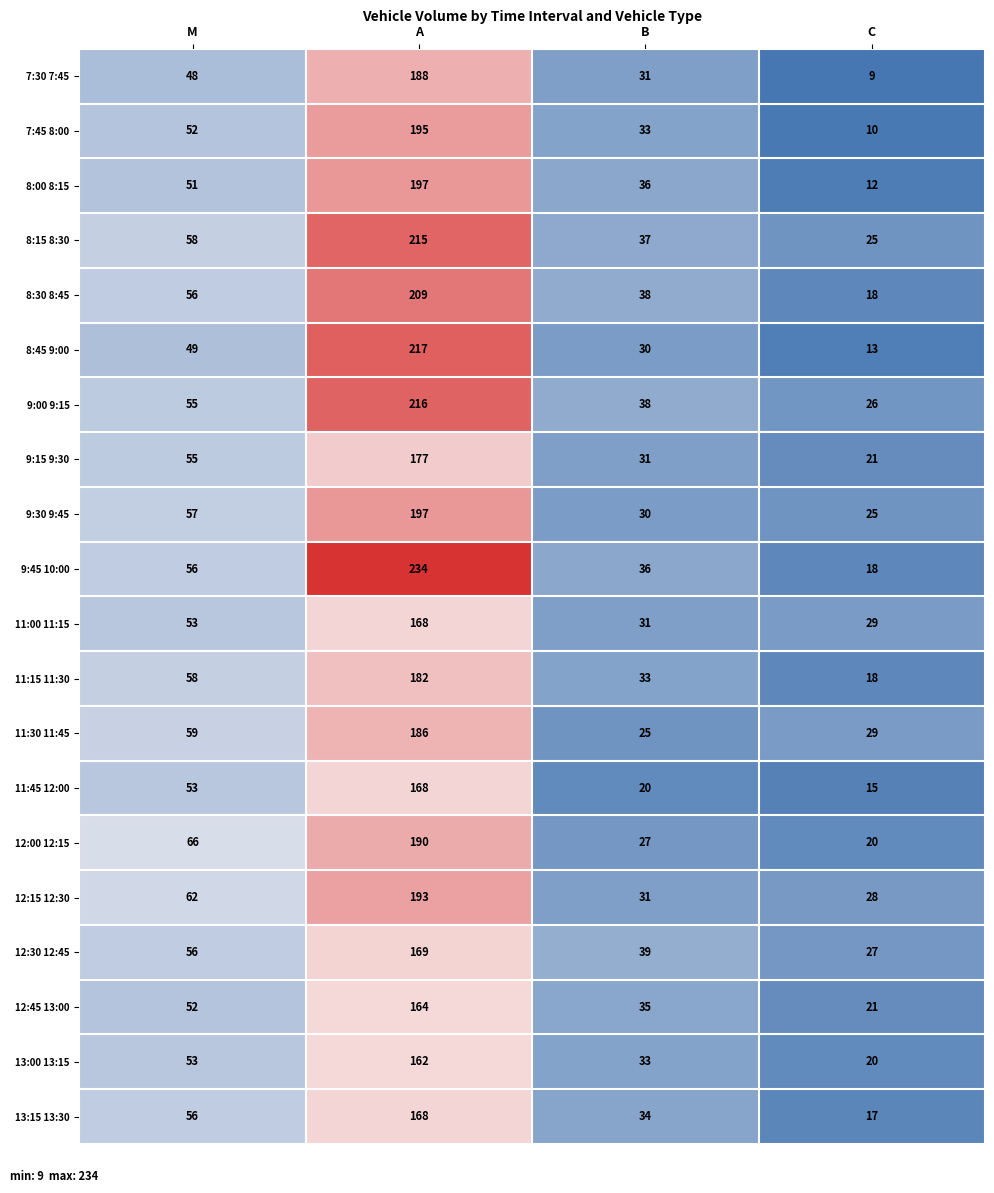

The 11:45 12:00 series shows 15 at C. True or false?

True